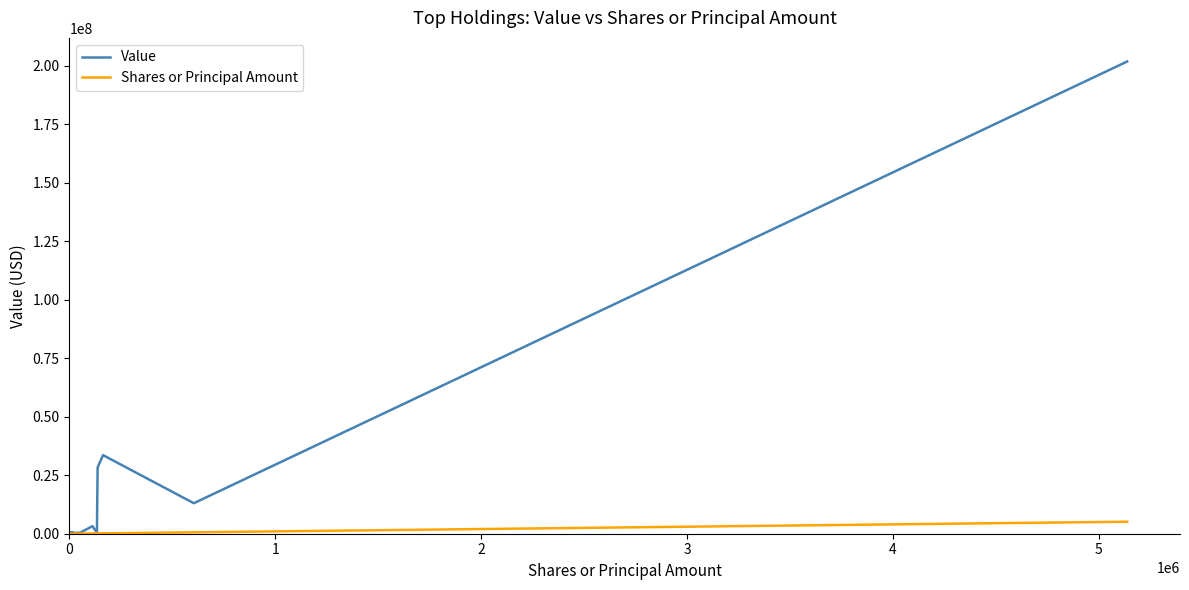

Which series has the largest total across all categories?

Value